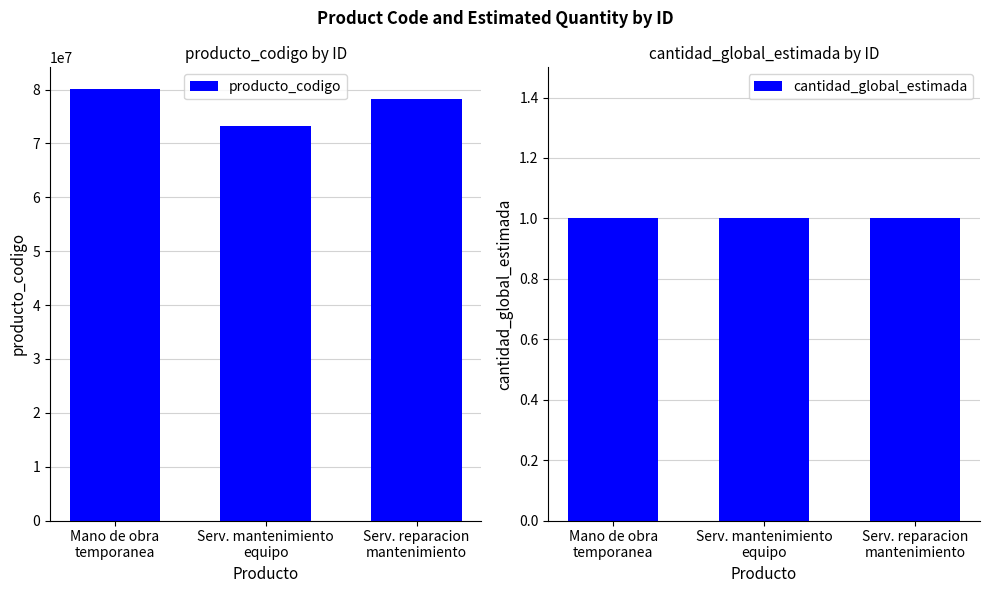

At which label is cantidad_global_estimada closest to 1?

Mano de obra
temporanea